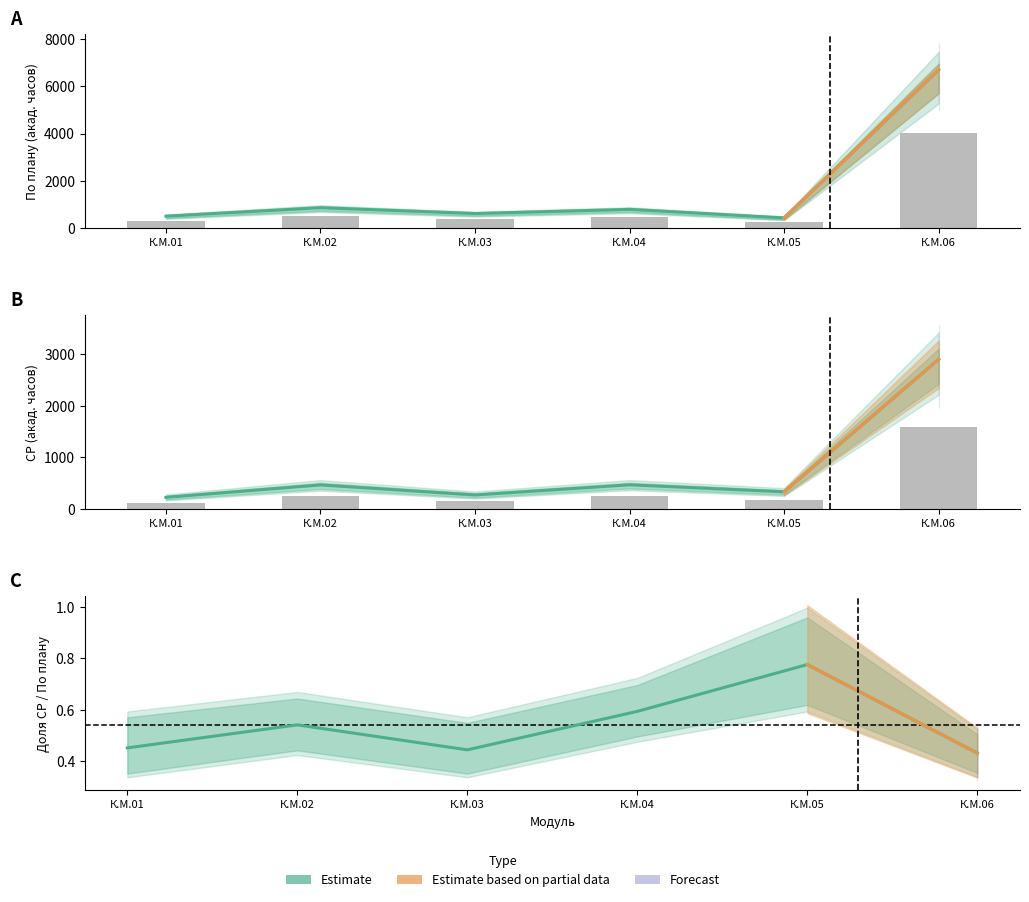

Which has a higher value, К.М.03 or К.М.06?

К.М.06